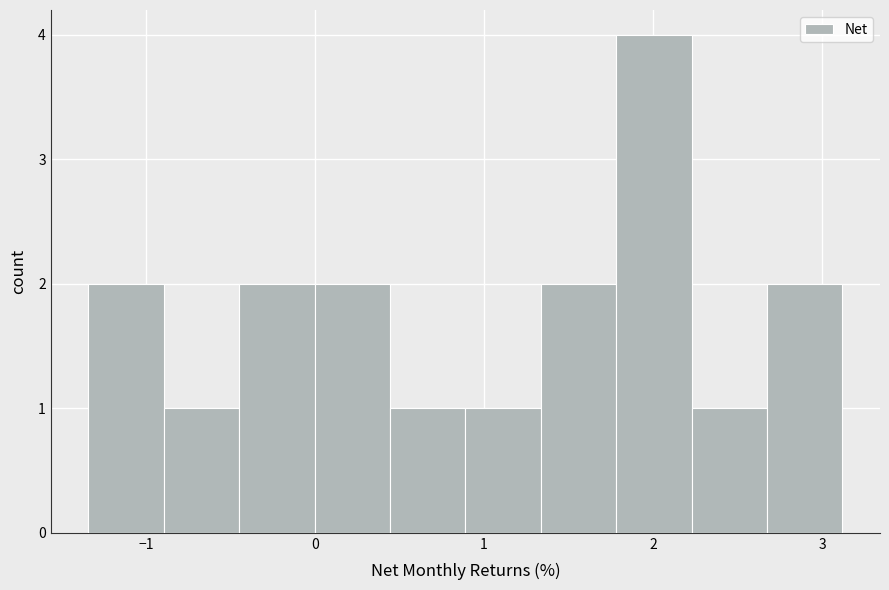

Reading left to right, transcribe this chart: for each bar, give the range it covers on the x-axis and its height. Neither the bar edges nor the heights are printed on the chart, so give them approximately, as read against the axes.

-1.3 to -0.9: 2
-0.9 to -0.4: 1
-0.4 to 0.0: 2
0.0 to 0.4: 2
0.4 to 0.9: 1
0.9 to 1.3: 1
1.3 to 1.8: 2
1.8 to 2.2: 4
2.2 to 2.7: 1
2.7 to 3.1: 2